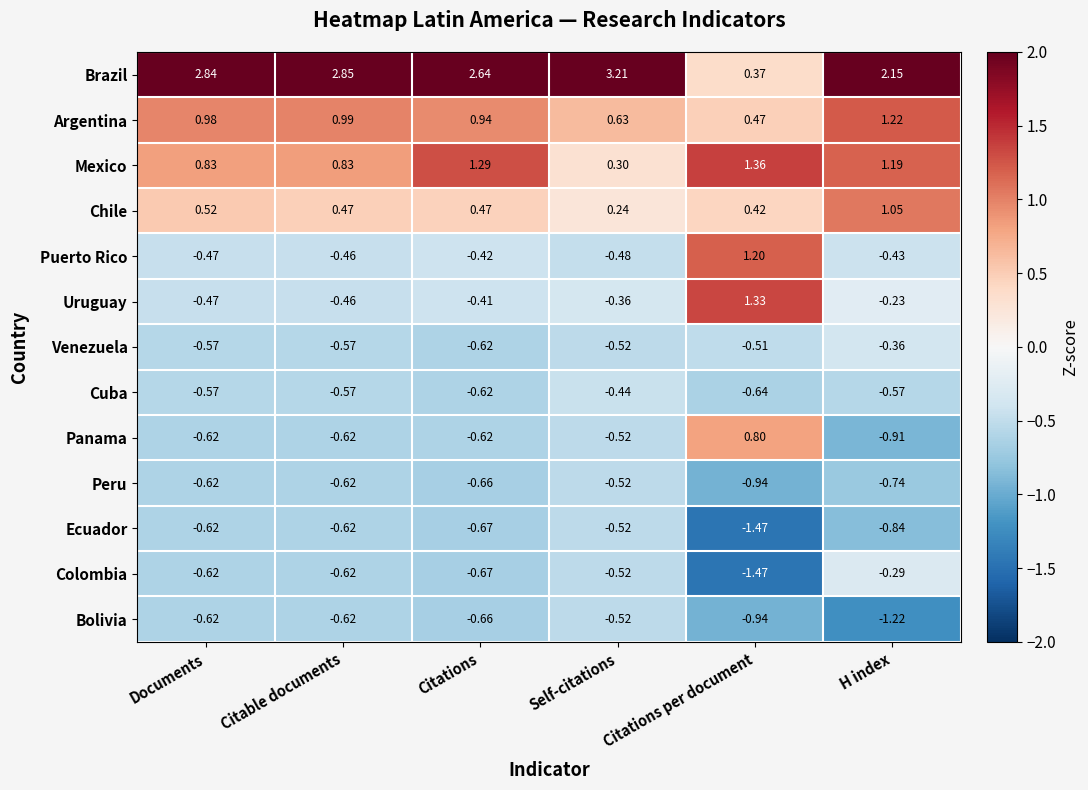

What is the difference between the highest and lowest values at Citable documents?

3.5